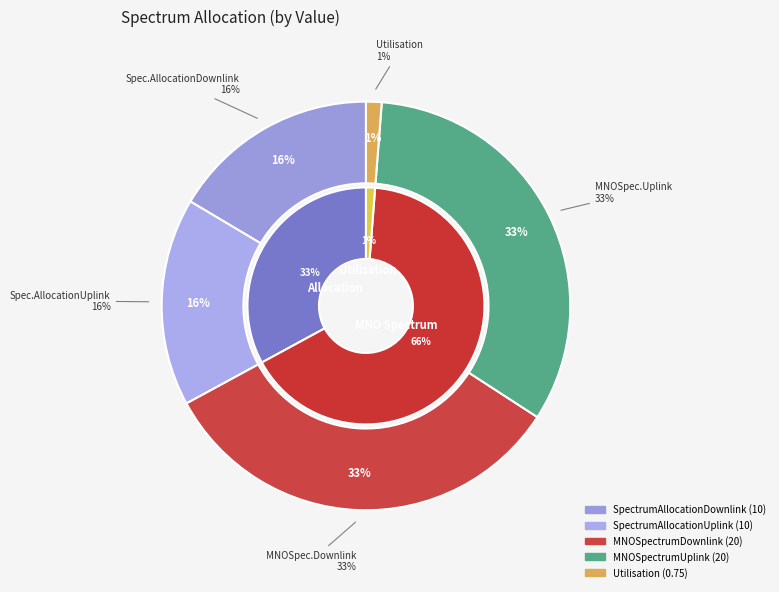

Does MNOSpectrumUplink represent more than half of the total?

No